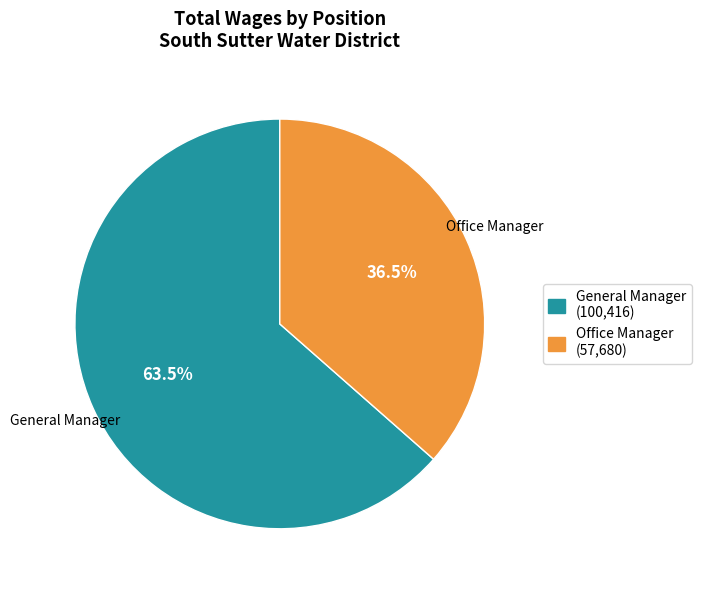

Is there a majority slice in this chart?

Yes